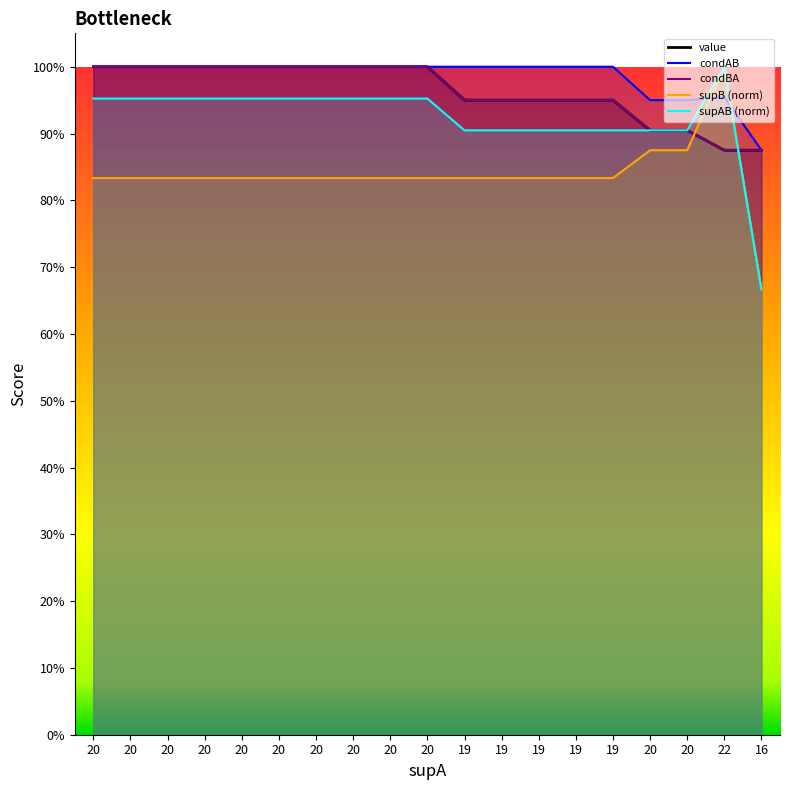

At which category does the chart reach its minimum across all series?

16